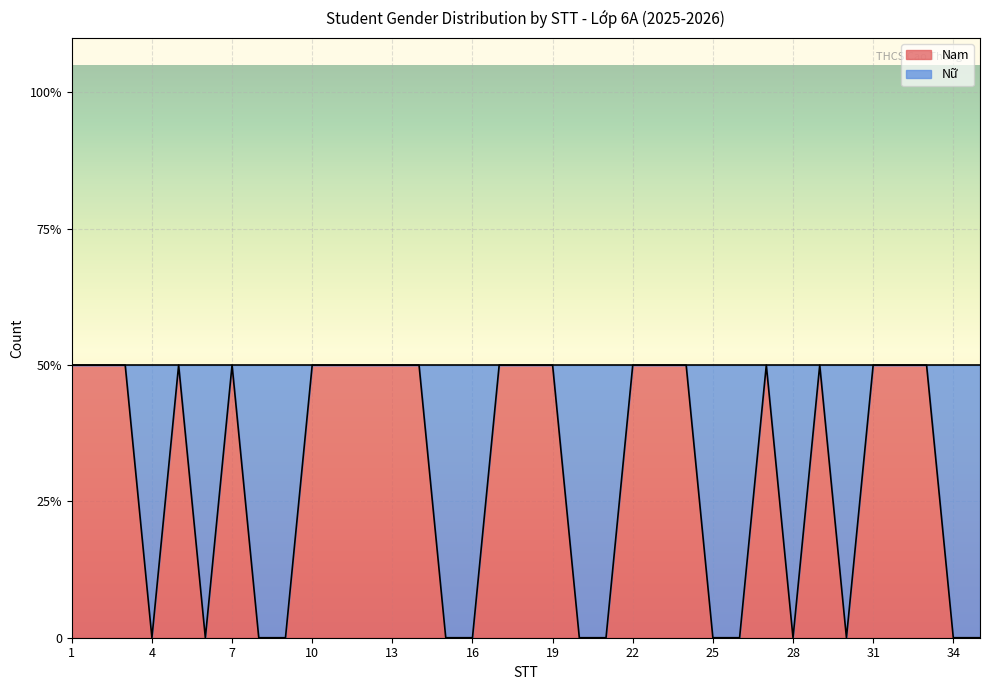

Rank the categories by value from highest to lowest.

1, 2, 3, 5, 7, 10, 11, 12, 13, 14, 17, 18, 19, 22, 23, 24, 27, 29, 31, 32, 33, 4, 6, 8, 9, 15, 16, 20, 21, 25, 26, 28, 30, 34, 35